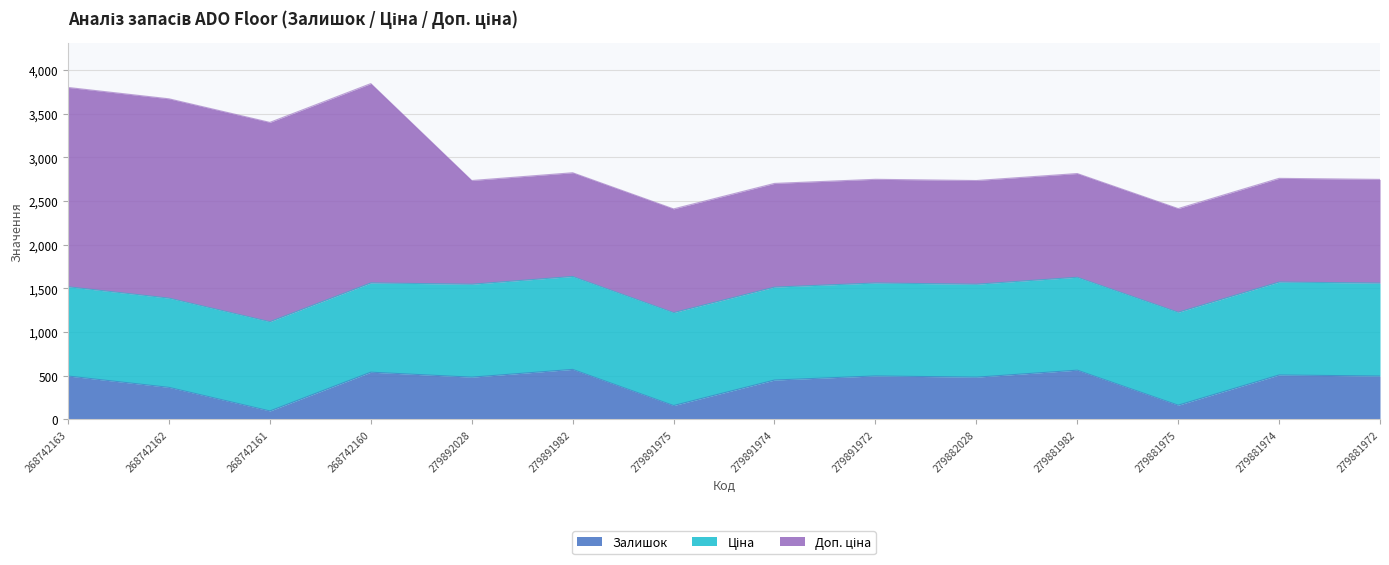

How many lines are shown in the chart?

3